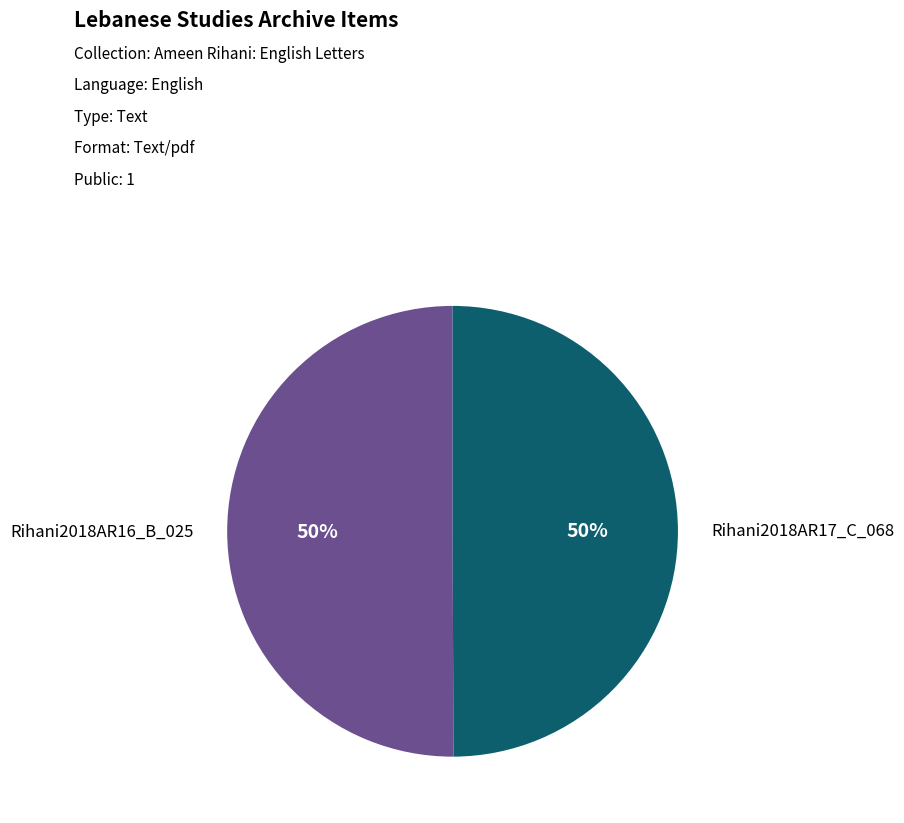

Do Rihani2018AR17_C_068 and Rihani2018AR16_B_025 together represent more than half of the pie?

Yes